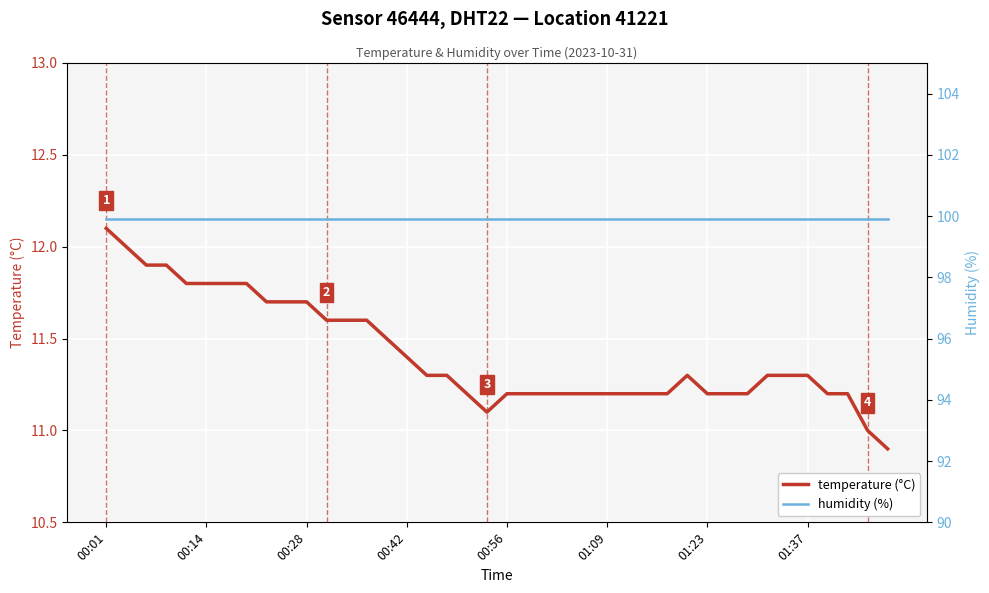

True or false: humidity and temperature intersect in this chart.

False